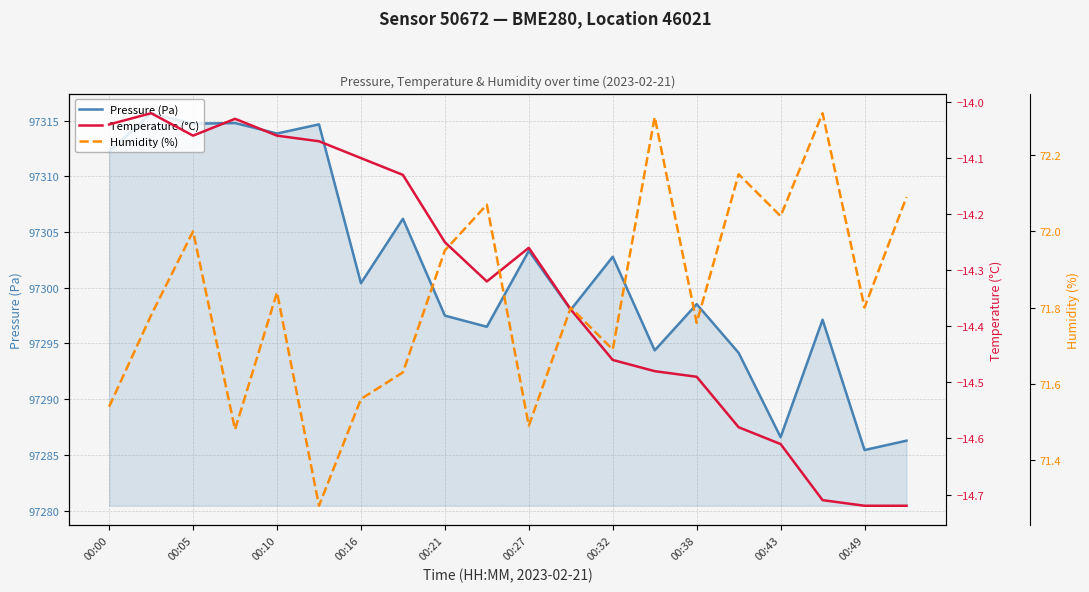

In Pressure (Pa), how many points are lower than both neighbors (excluding endpoints)?

8